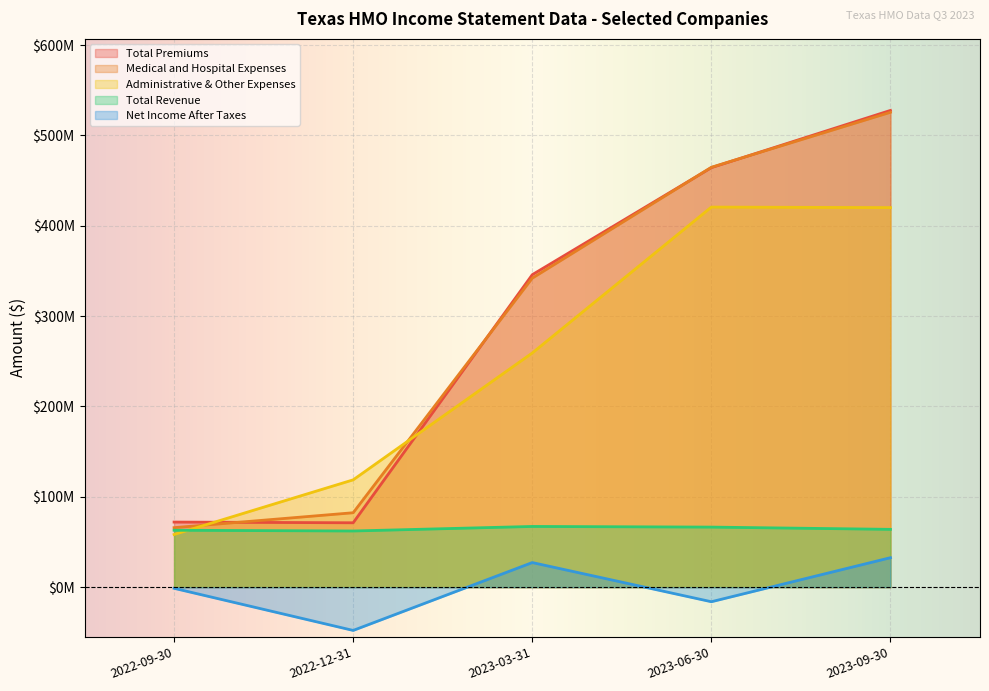

At which category is the sum across all series the highest?

2023-09-30